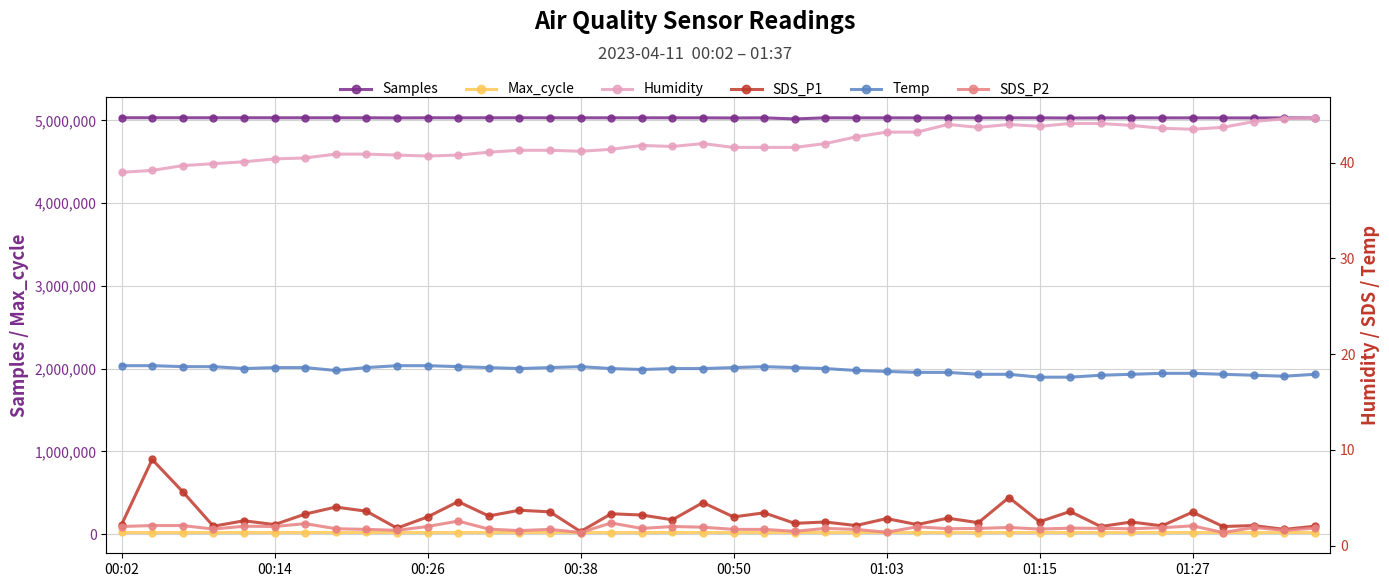

Between 18 and 01:03, which is larger?

01:03